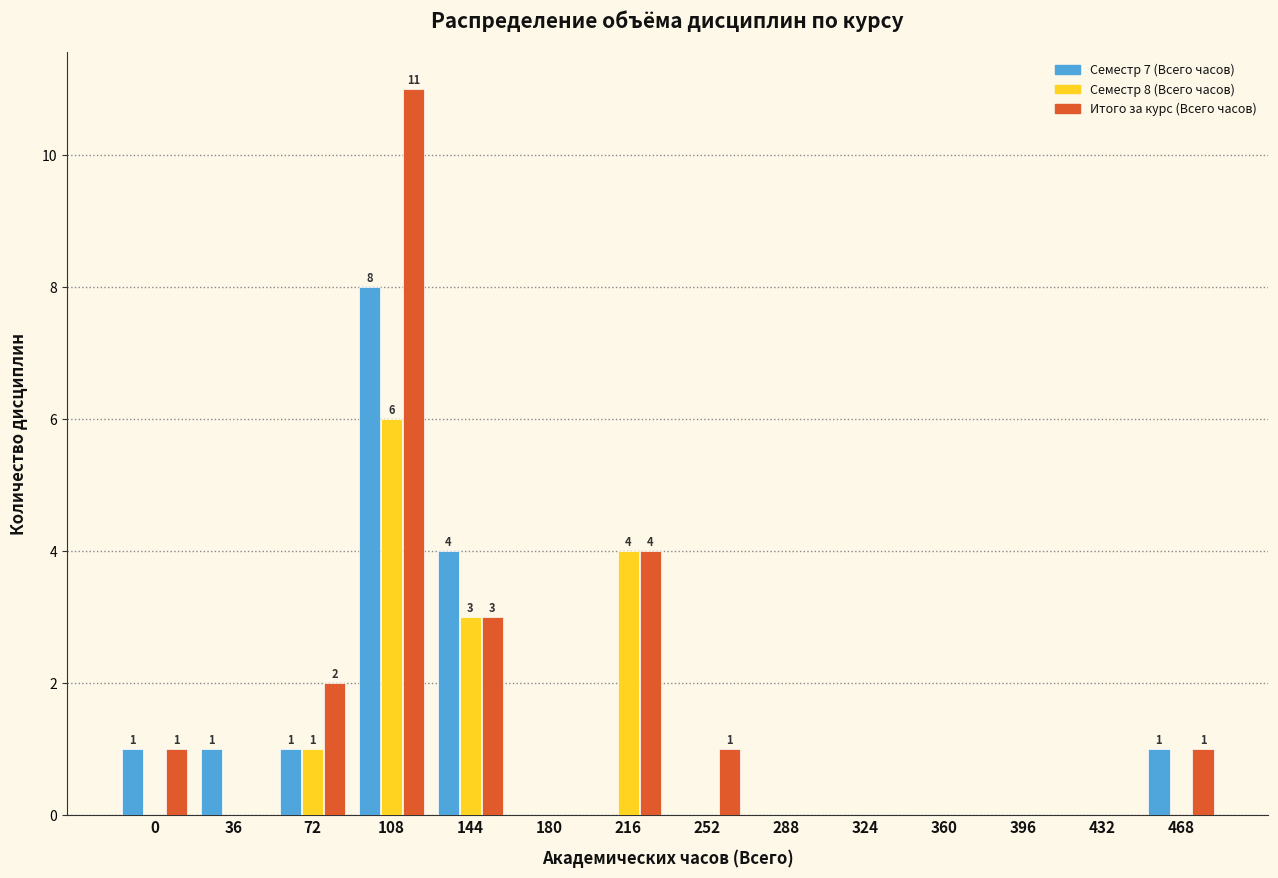

What is the maximum value shown in the chart?

11